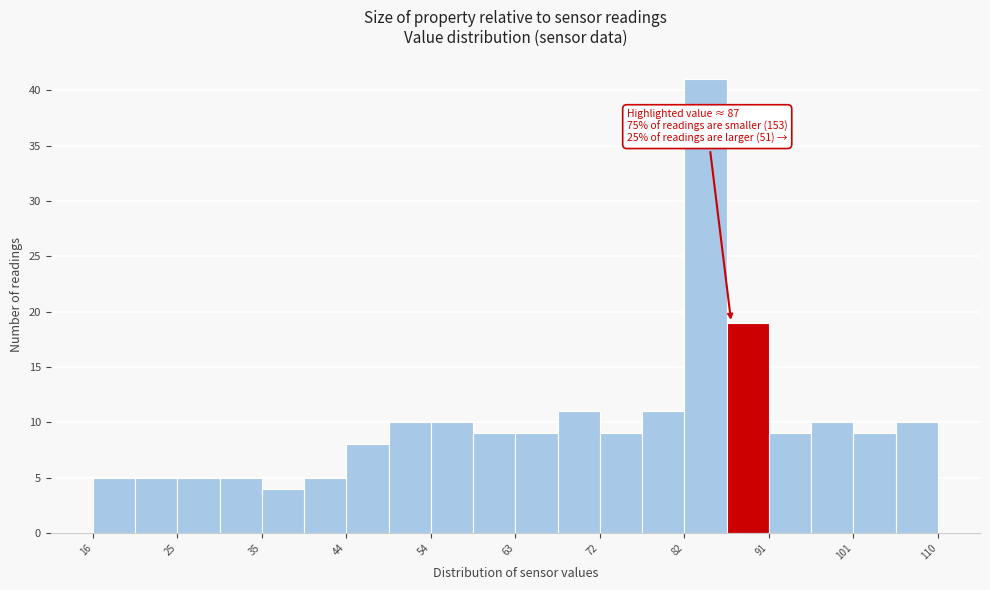

Over which range of the x-axis is the bar tallest?

82 to 86